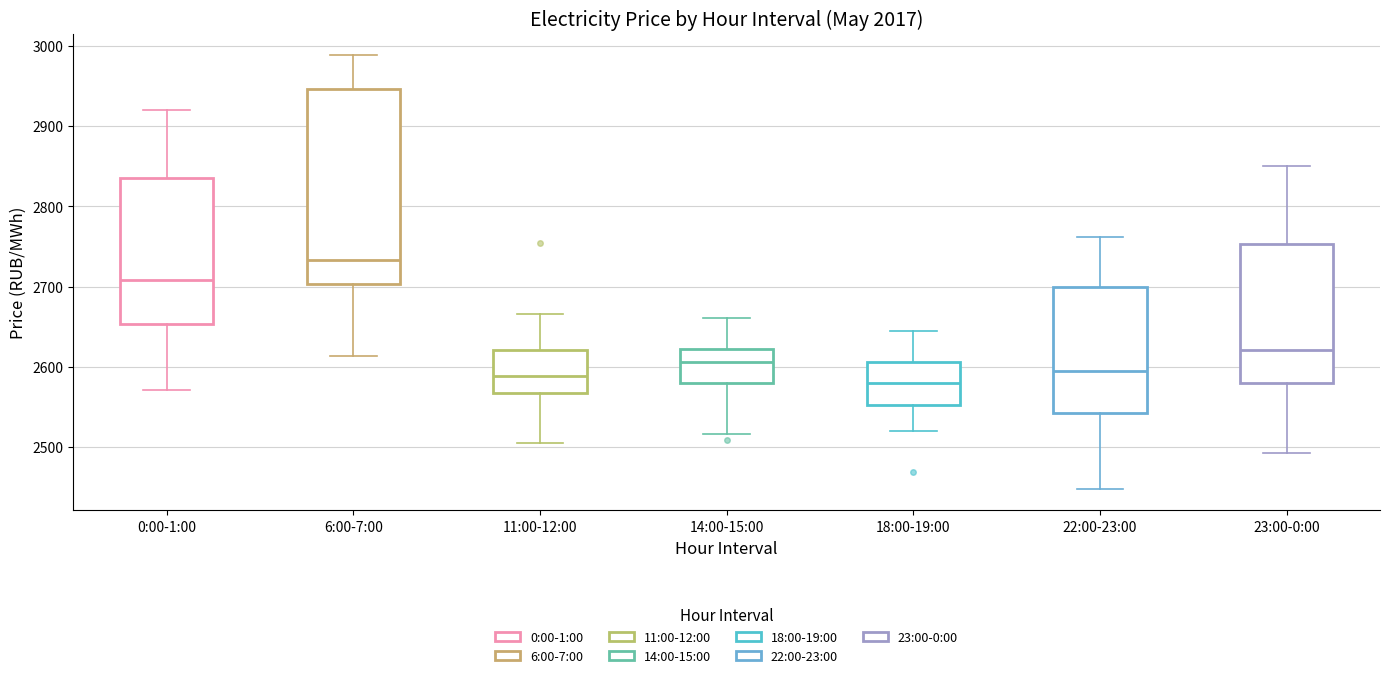

Reading left to right, transcribe this box plot: for each box, give where its median line is, the range the box spans, and where its two whiskers end, as read against the y-axis. The values are not printed on the chart, so give them approximately, as read against the axis.

0:00-1:00: median 2710, box 2650 to 2840, whiskers 2570 to 2920
6:00-7:00: median 2730, box 2700 to 2950, whiskers 2610 to 2990
11:00-12:00: median 2590, box 2570 to 2620, whiskers 2510 to 2670
14:00-15:00: median 2610, box 2580 to 2620, whiskers 2520 to 2660
18:00-19:00: median 2580, box 2550 to 2610, whiskers 2520 to 2640
22:00-23:00: median 2590, box 2540 to 2700, whiskers 2450 to 2760
23:00-0:00: median 2620, box 2580 to 2750, whiskers 2490 to 2850